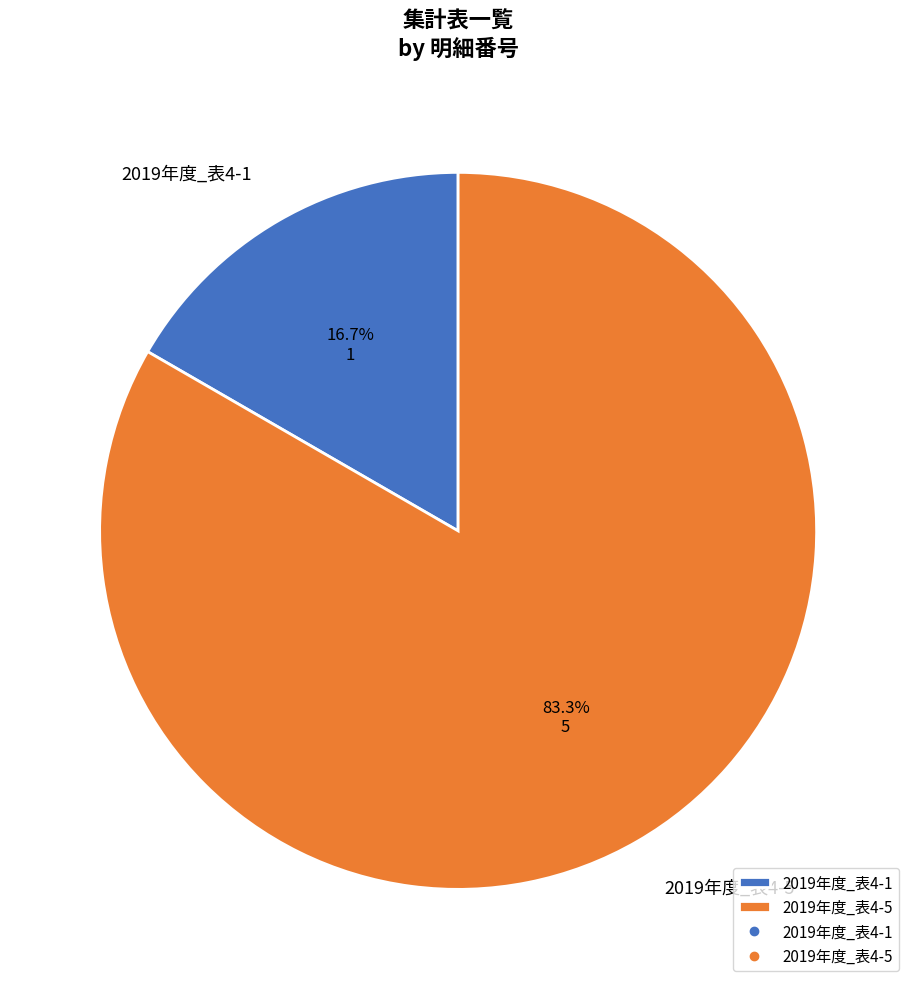

What is the largest slice in the pie chart?

2019年度_表4-5